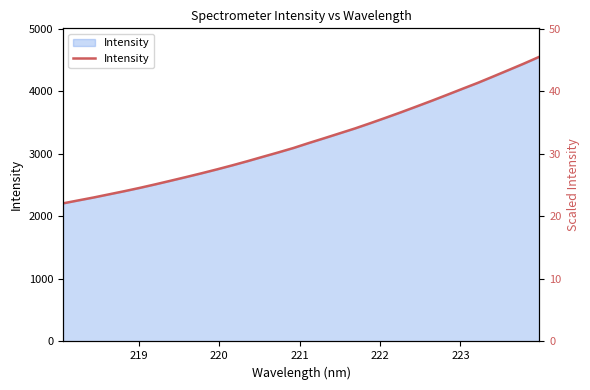

How many lines are shown in the chart?

1